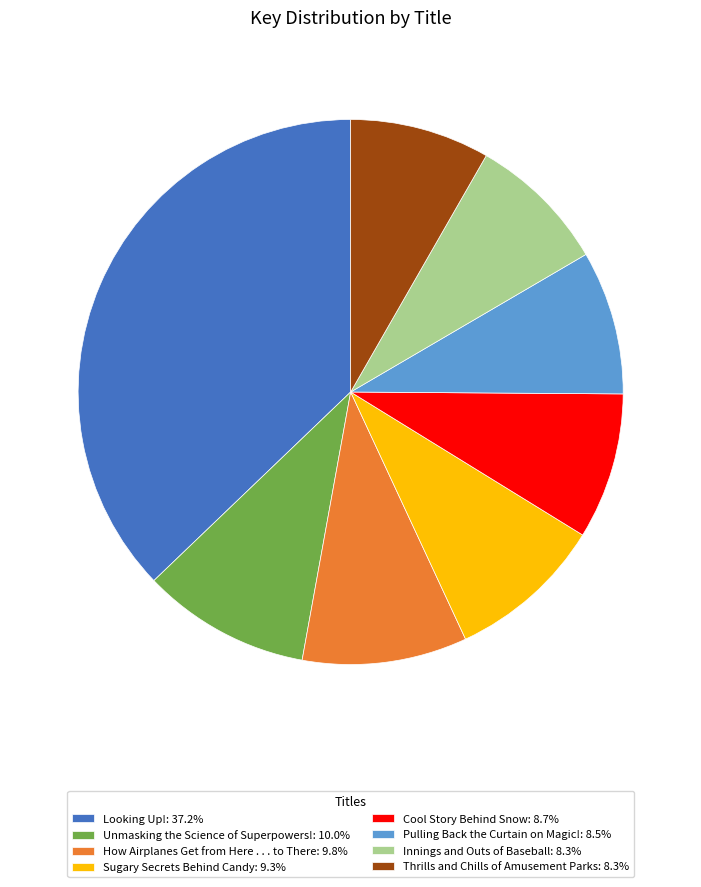

Is the sum of Looking Up!: 37.2% and How Airplanes Get from Here . . . to There: 9.8% greater than half?

No